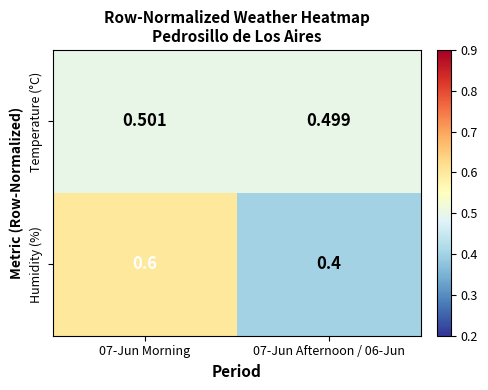

What is the total value across all series at 07-Jun Afternoon / 06-Jun?

0.9